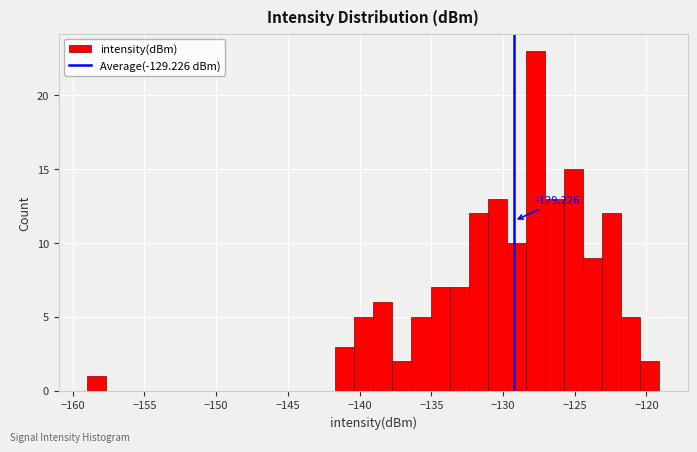

Around what value on the x-axis is the tallest bar? Give the approximate position of its centre, as read against the axis.

-127.5